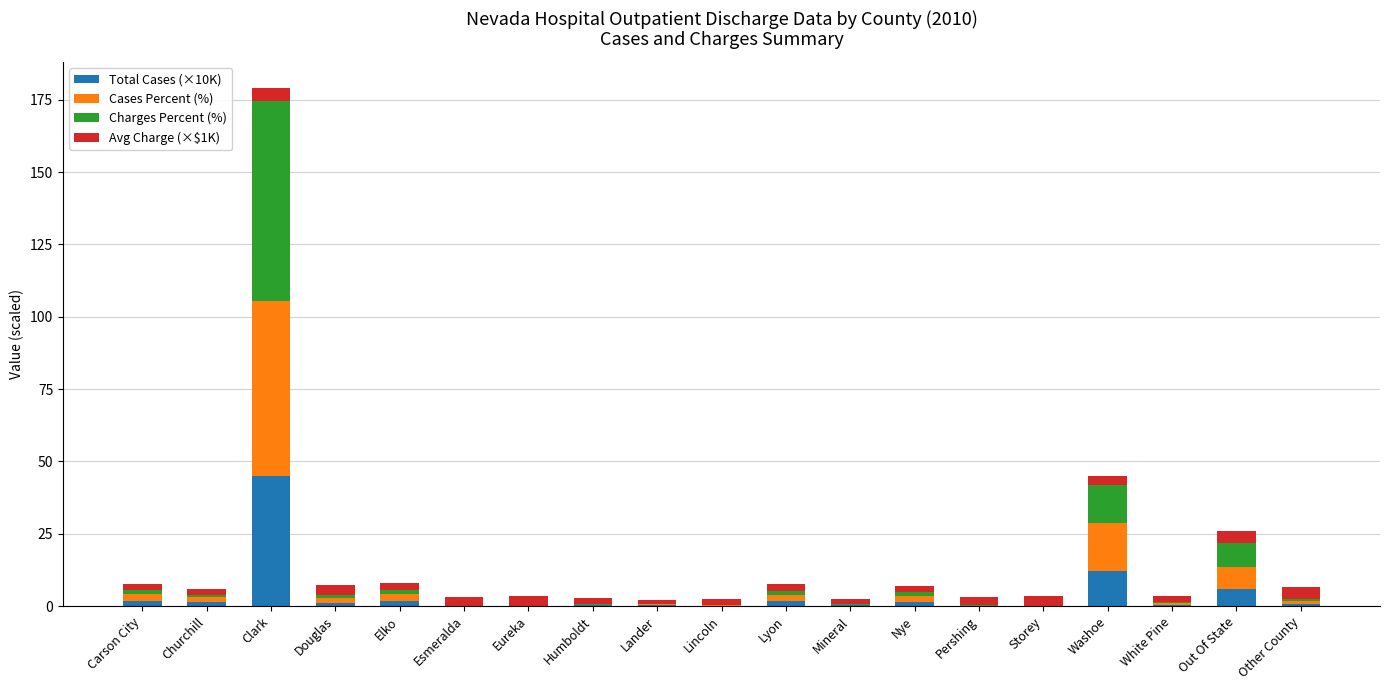

At which label does Total Cases (×10K) reach its peak?

Clark